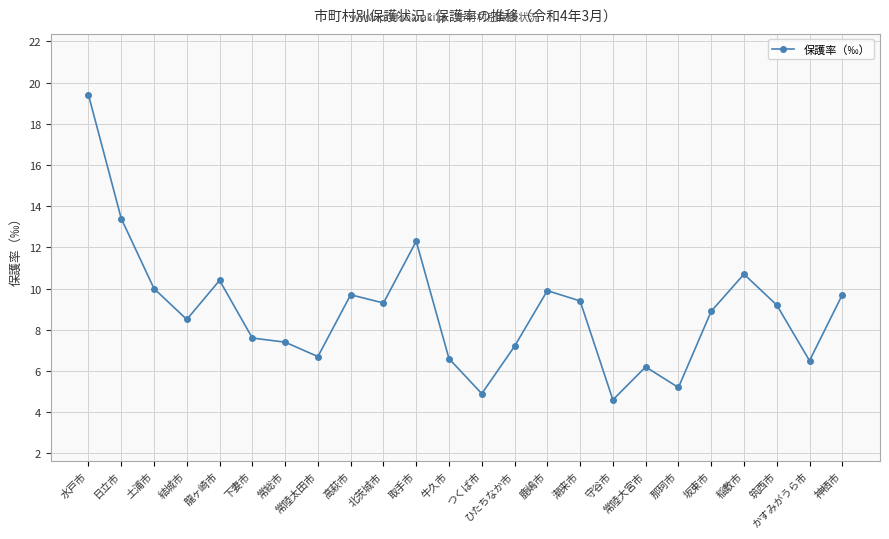

Which category has the lowest value across all series?

守谷市